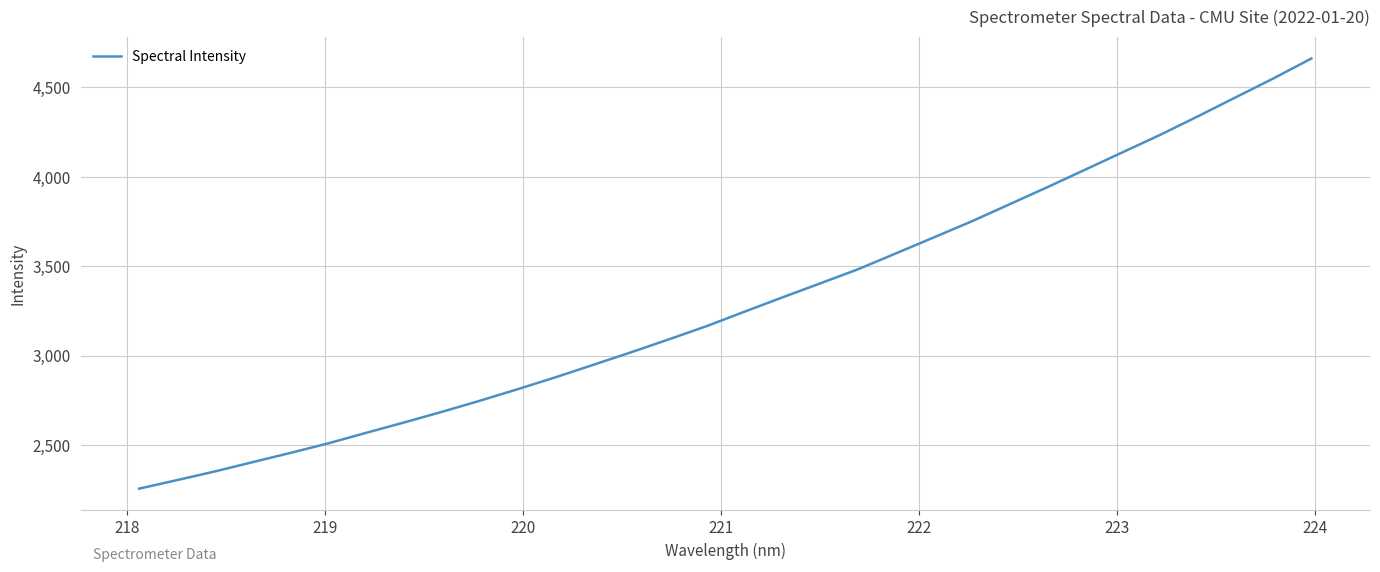

What is the difference between the maximum and minimum values?

2404.0